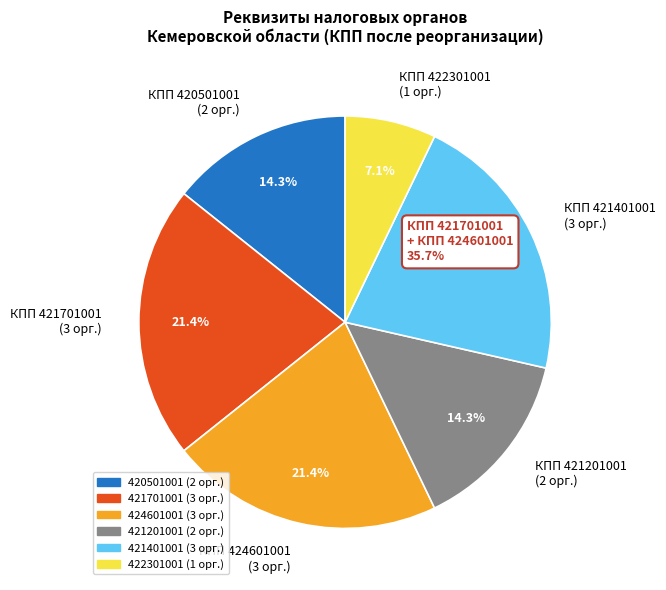

Which category has the smallest portion of the pie?

КПП 422301001 (1 орг.)